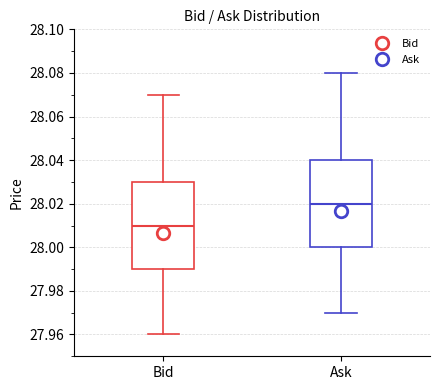

Reading left to right, transcribe this box plot: for each box, give where its median line is, the range the box spans, and where its two whiskers end, as read against the y-axis. The values are not printed on the chart, so give them approximately, as read against the axis.

Bid: median 28.01, box 27.99 to 28.03, whiskers 27.96 to 28.07
Ask: median 28.02, box 28.00 to 28.04, whiskers 27.97 to 28.08